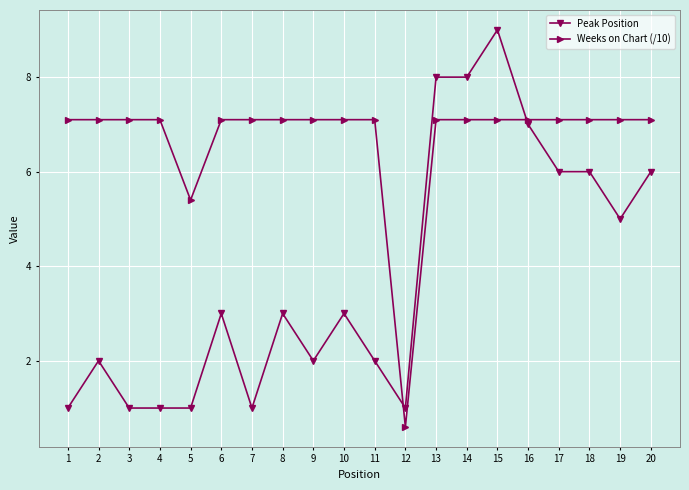

The Peak Position series shows 1.0 at 3. True or false?

True